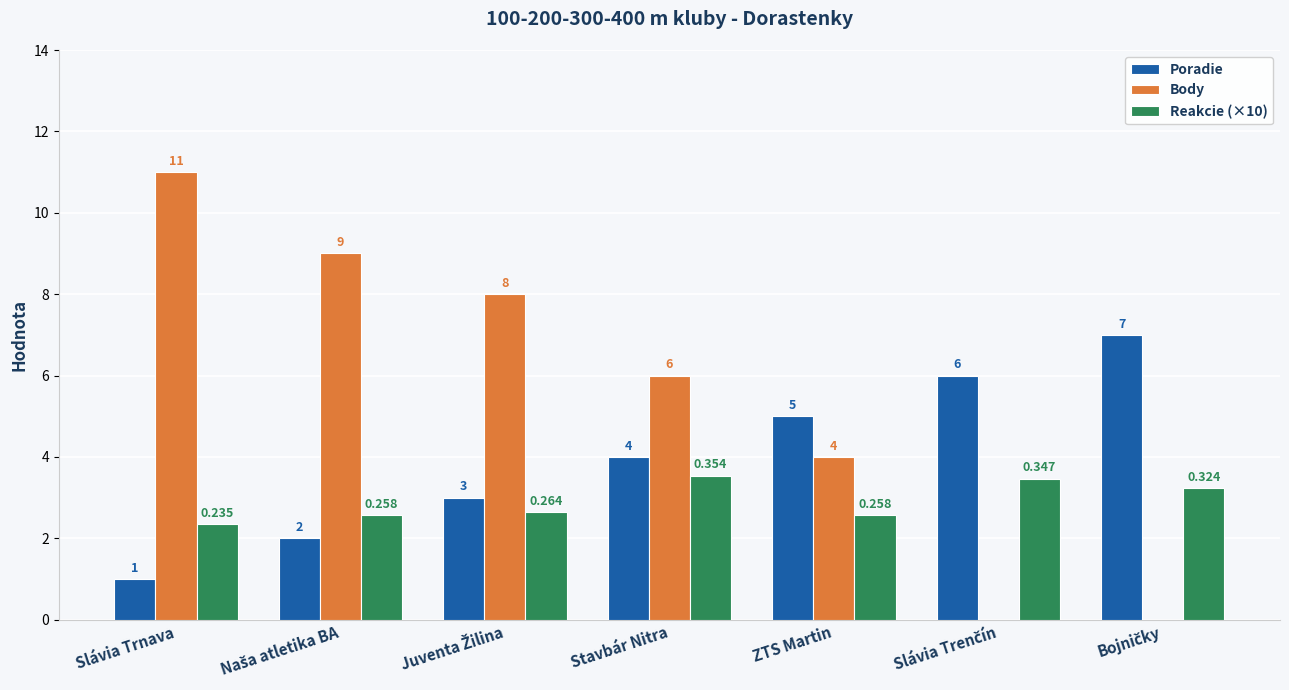

Between Slávia Trnava and Stavbár Nitra, which series saw the biggest shift?

Body